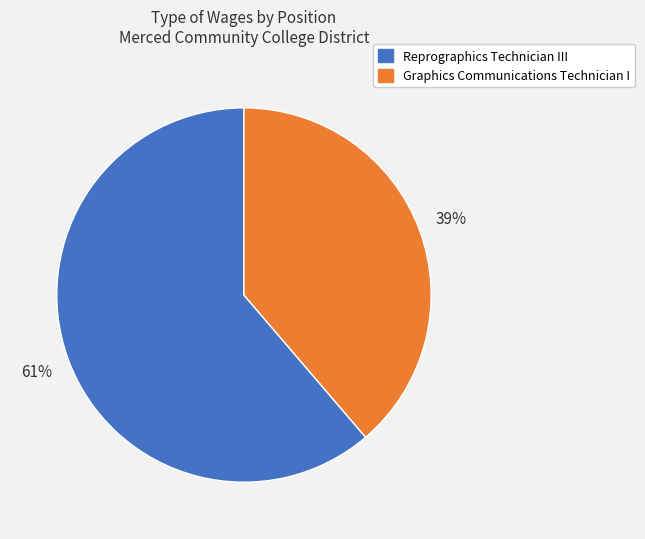

To the nearest percent, what is the combined percentage of Graphics Communications Technician I and Reprographics Technician III?

100%